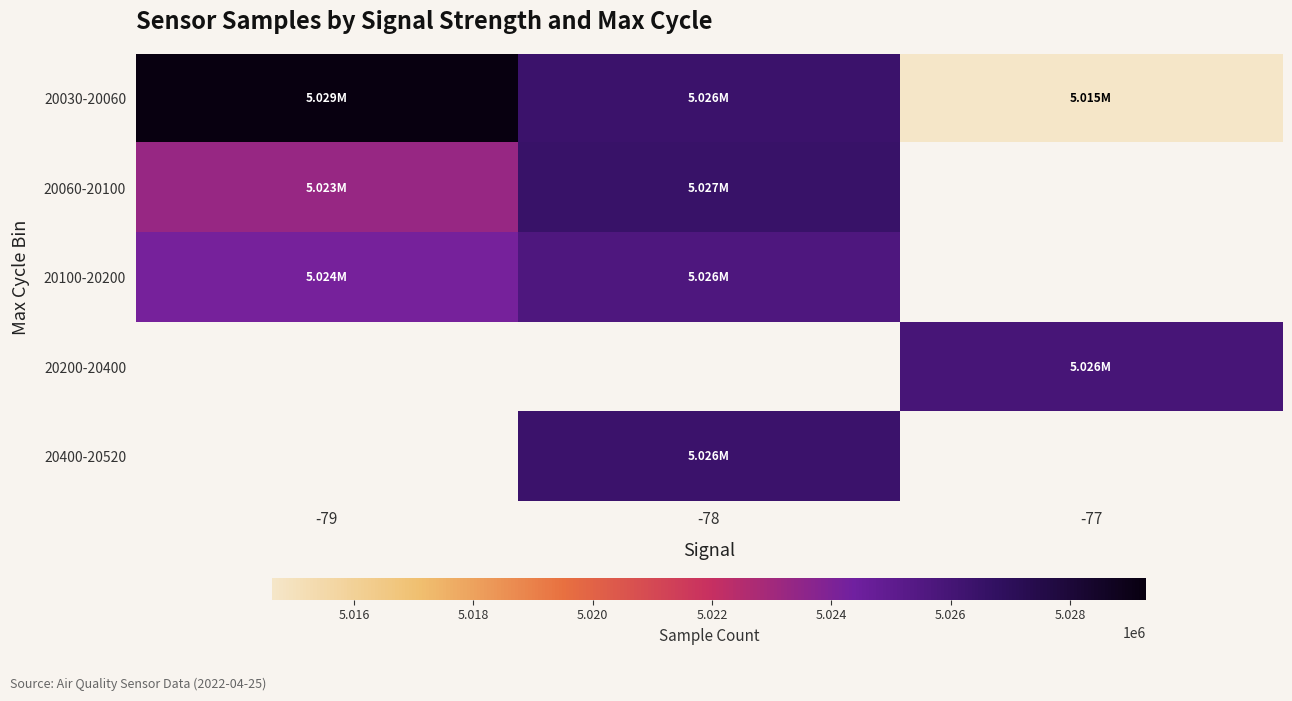

At which label does 20400-20520 first exceed 5026362?

-78